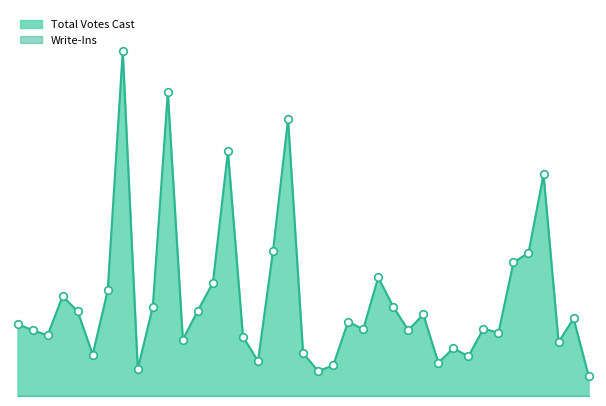

Between Greenland and Hampstead, which is larger?

Hampstead